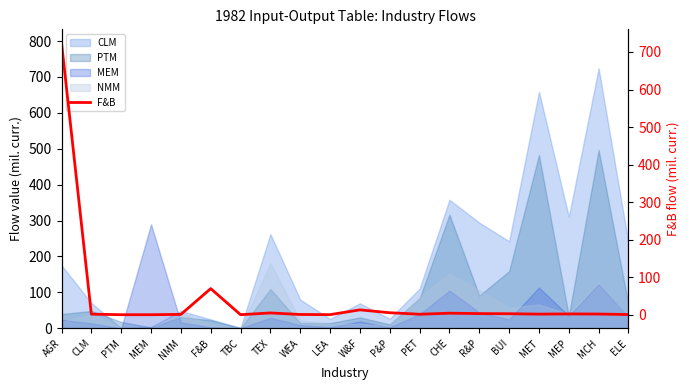

Reading right to left, list all the values displayed in this chart.

ELE=0.4	MCH=1.8	MEP=2.1	MET=1.6	BUI=2.6	R&P=3.0	CHE=4.0	PET=1.3	P&P=5.3	W&F=13.0	LEA=0.2	WEA=0.6	TEX=4.7	TBC=0.0	F&B=69.6	NMM=0.9	MEM=0.0	PTM=0.0	CLM=1.5	AGR=724.2